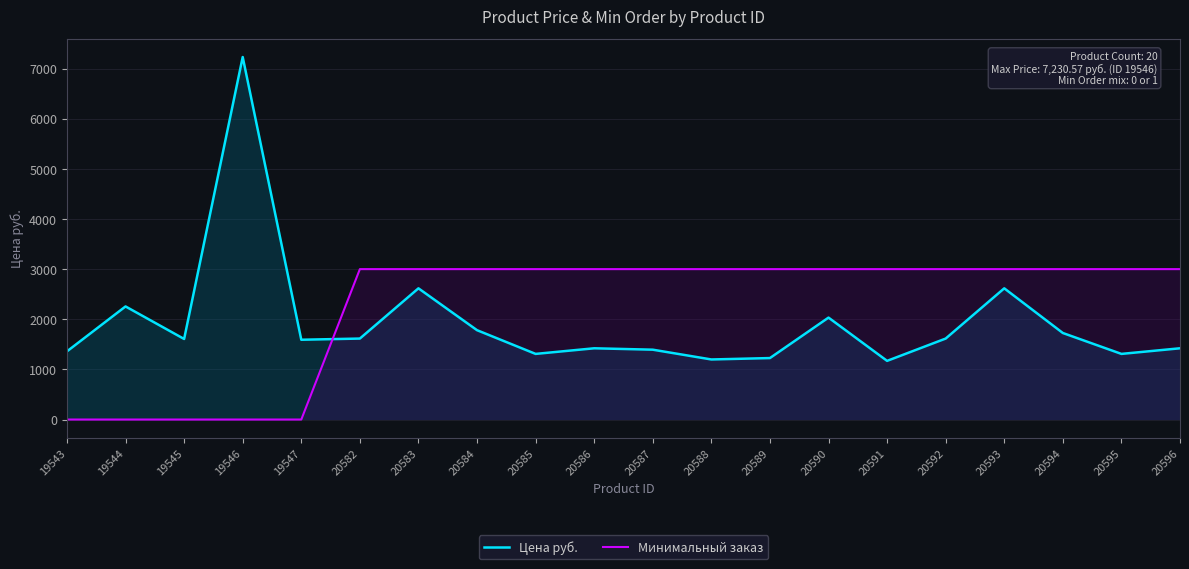

Reading right to left, extract all data points from this chart.

Цена руб.: 1421.0	1309.0	1726.0	2617.0	1615.0	1170.0	2033.0	1226.0	1198.0	1393.0	1421.0	1309.0	1782.0	2617.0	1615.0	1591.3	7230.6	1606.8	2255.7	1359.6
Минимальный заказ: 3000.0	3000.0	3000.0	3000.0	3000.0	3000.0	3000.0	3000.0	3000.0	3000.0	3000.0	3000.0	3000.0	3000.0	3000.0	0.0	0.0	0.0	0.0	0.0